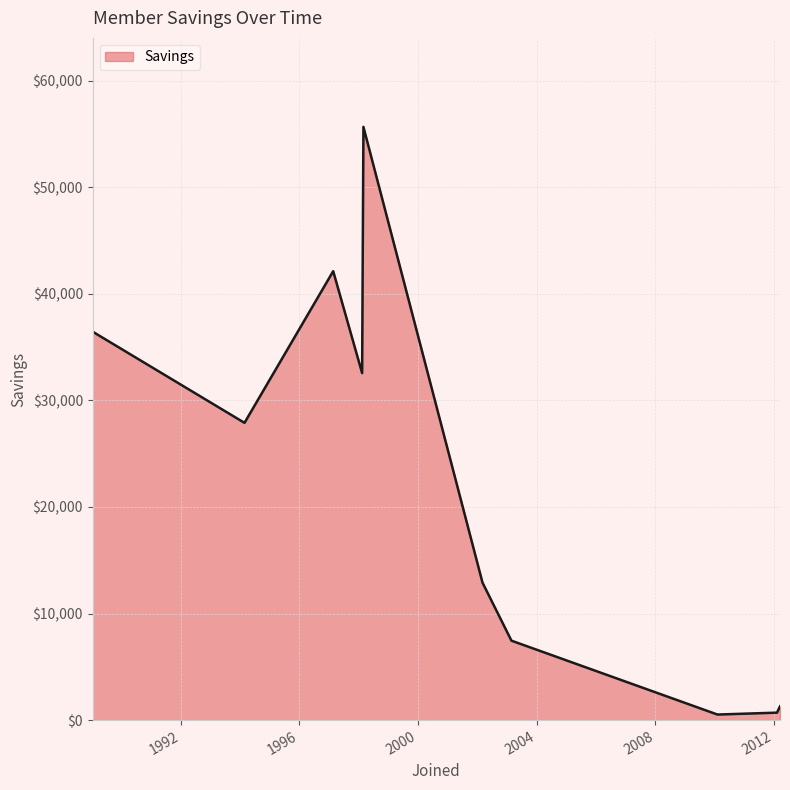

Does the chart have visible grid lines?

Yes